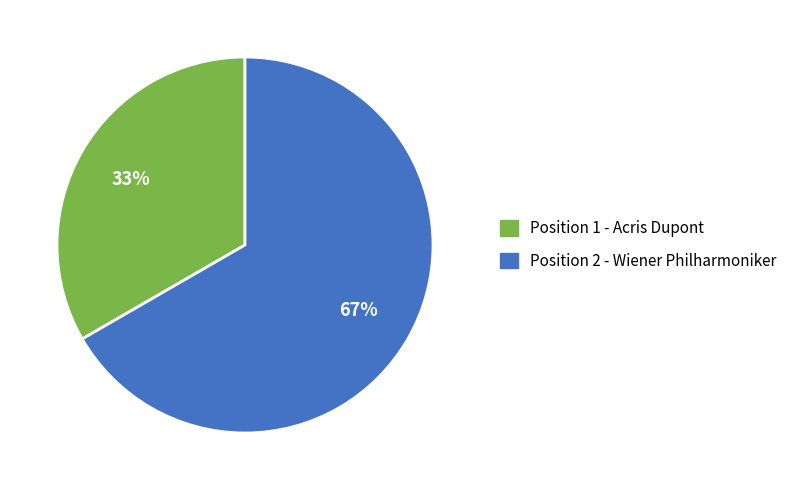

Approximately how many times larger is the value at Position 2 - Wiener Philharmoniker compared to Position 1 - Acris Dupont?

2.0